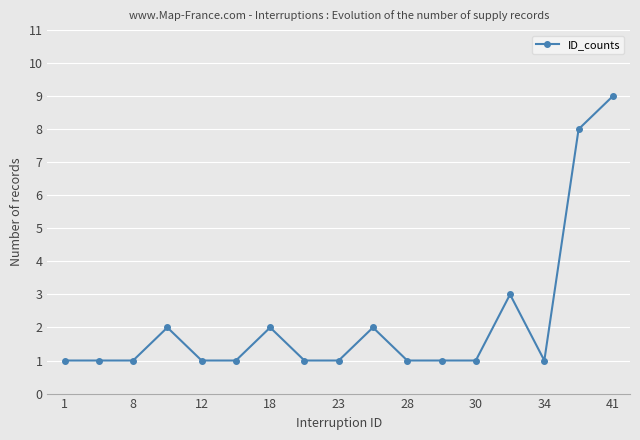

How many distinct data groups are displayed?

1